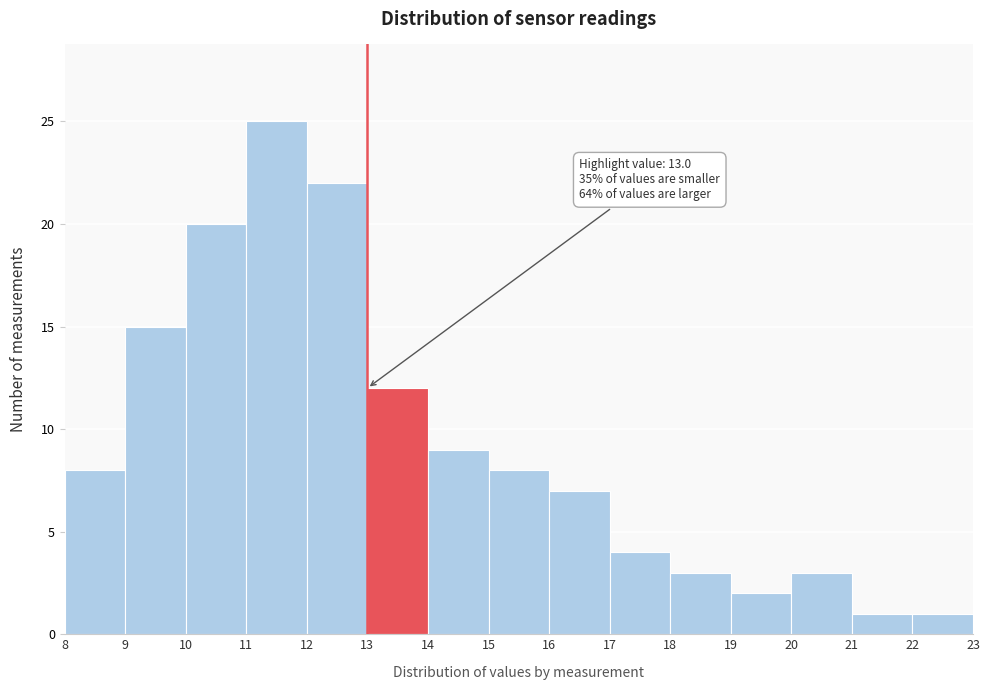

Which range on the x-axis has the tallest bar?

11 to 12